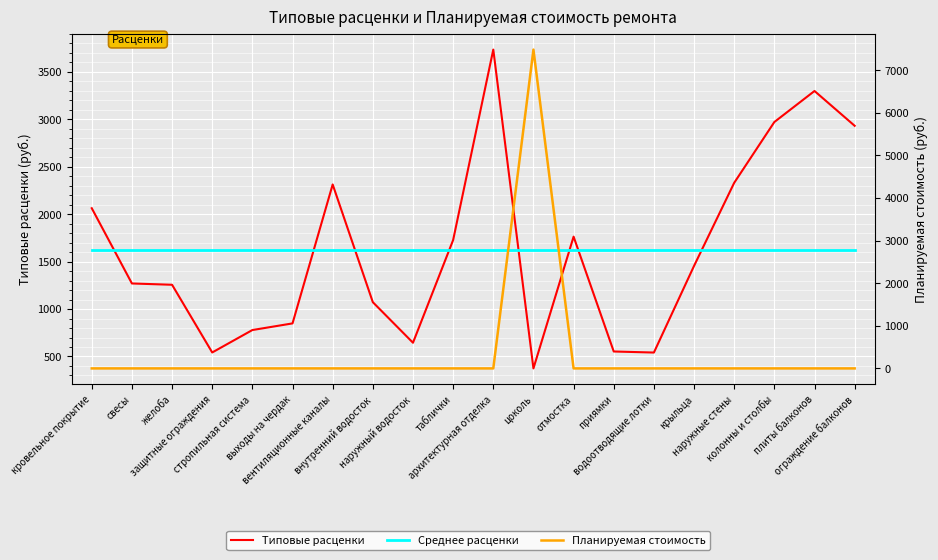

Where does the Типовые расценки series first go above 1454?

кровельное покрытие